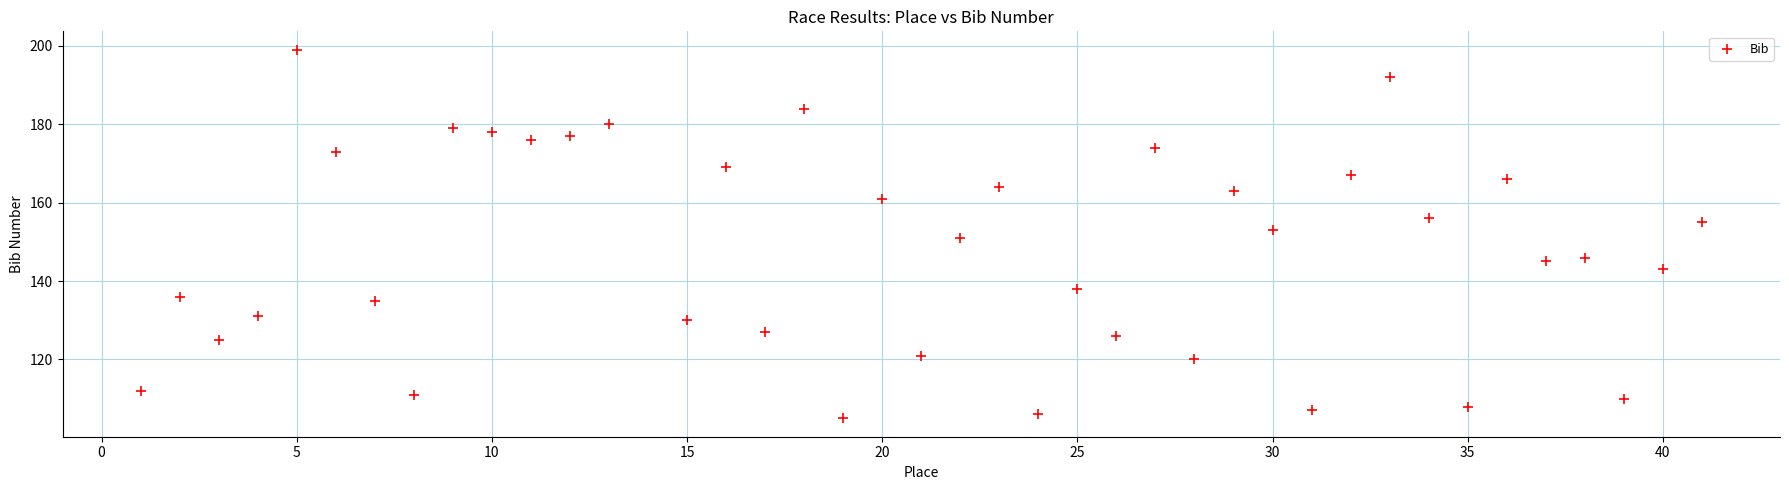

What is the range of Y values (max minus min)?

94